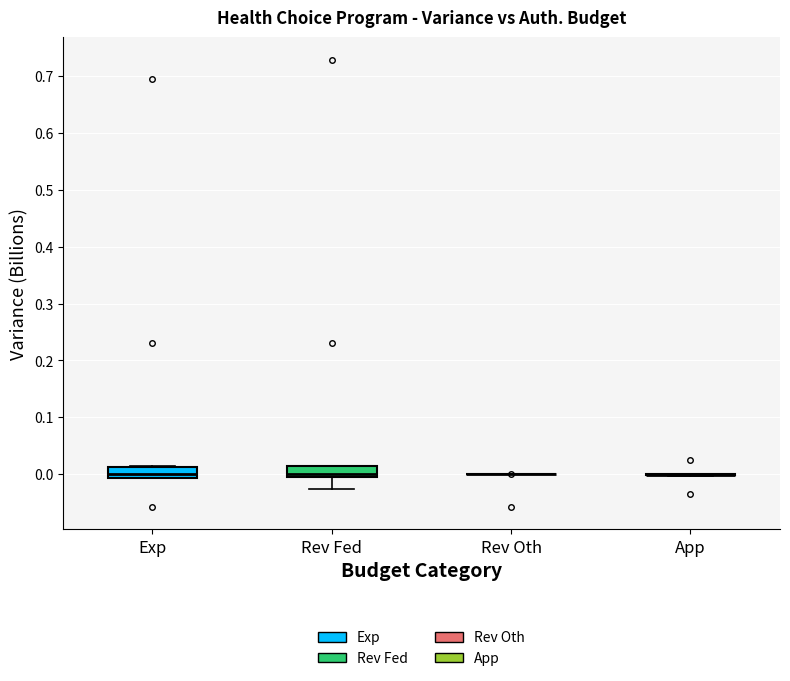

Reading left to right, transcribe this box plot: for each box, give where its median line is, the range the box spans, and where its two whiskers end, as read against the y-axis. The values are not printed on the chart, so give them approximately, as read against the axis.

Exp: median 0.00, box -0.01 to 0.01, whiskers -0.01 to 0.02
Rev Fed: median 0.00 (just above the box's lower edge), box 0.00 to 0.01, whiskers -0.03 to 0.02
Rev Oth: box collapsed to a line at 0.00, whiskers 0.00 to 0.00
App: box collapsed to a line at 0.00, whiskers 0.00 to 0.00